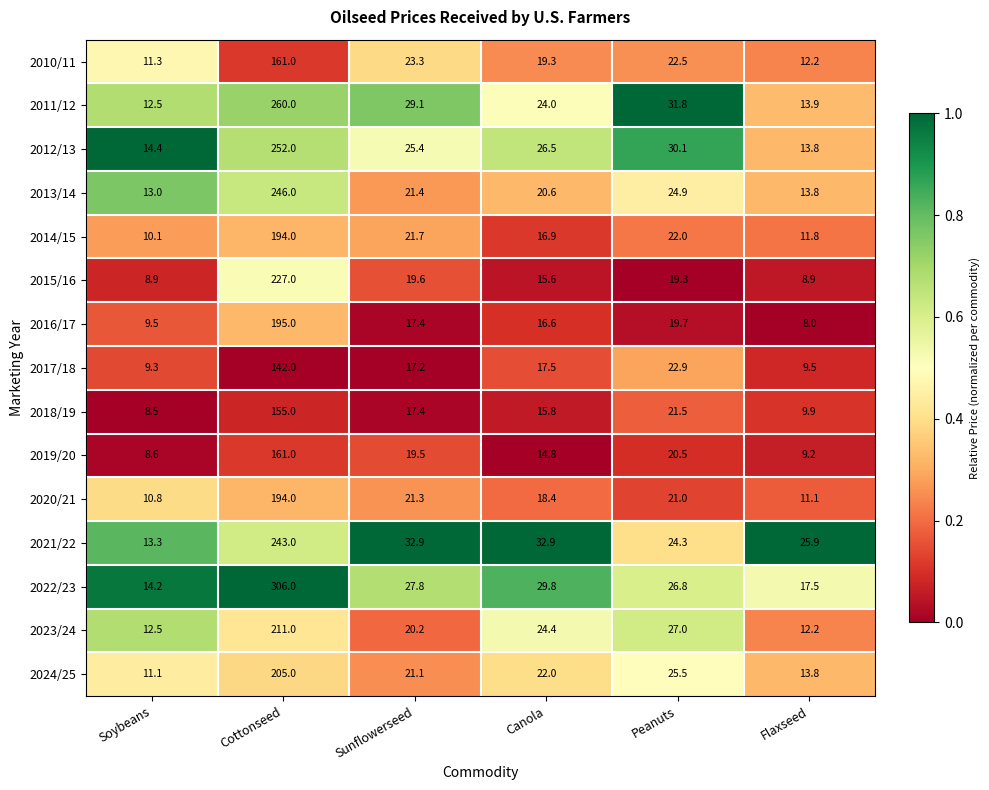

Which series has the largest total across all categories?

2022/23